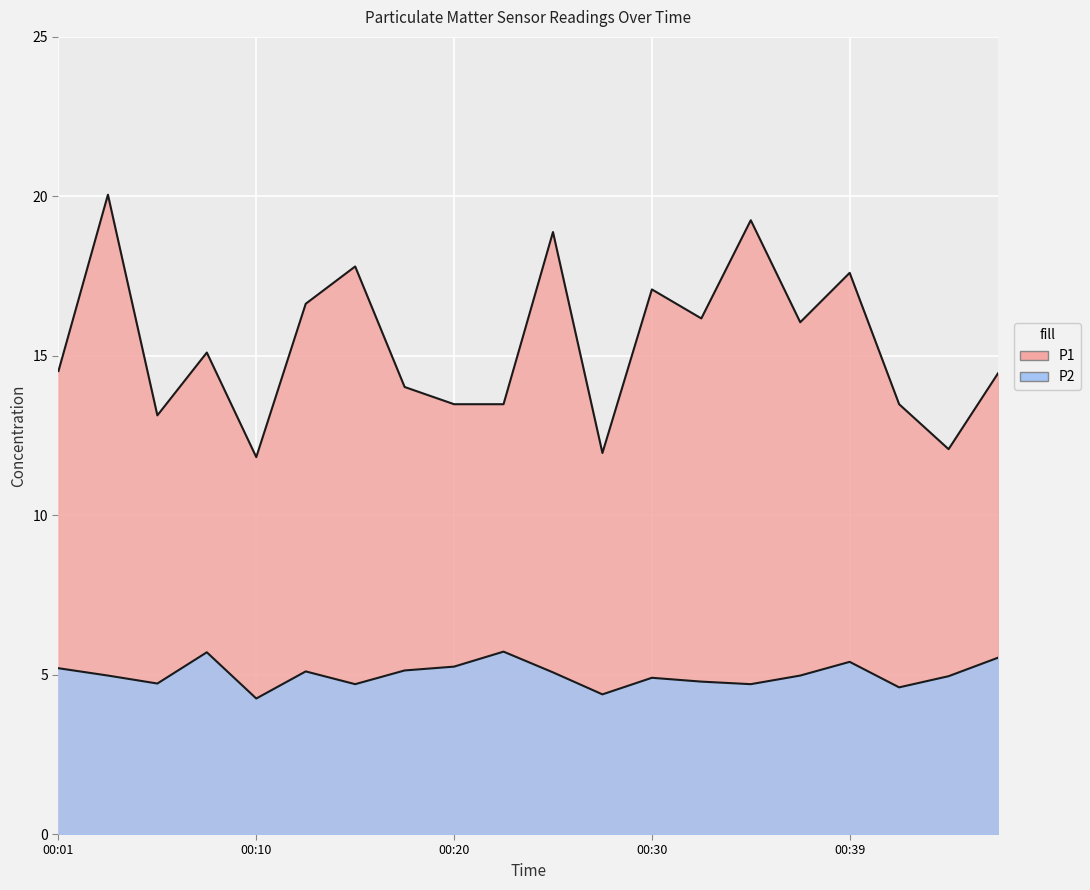

Reading right to left, list all the values displayed in this chart.

P1: 00:47=14.4	00:44=12.1	00:42=13.5	00:39=17.6	00:37=16.1	00:35=19.2	00:32=16.2	00:30=17.1	00:27=11.9	00:25=18.9	00:22=13.5	00:20=13.5	00:18=14.0	00:15=17.8	00:13=16.6	00:10=11.8	00:08=15.1	00:05=13.1	00:03=20.1	00:01=14.5
P2: 00:47=5.5	00:44=5.0	00:42=4.6	00:39=5.4	00:37=5.0	00:35=4.7	00:32=4.8	00:30=4.9	00:27=4.4	00:25=5.1	00:22=5.7	00:20=5.2	00:18=5.1	00:15=4.7	00:13=5.1	00:10=4.2	00:08=5.7	00:05=4.7	00:03=5.0	00:01=5.2